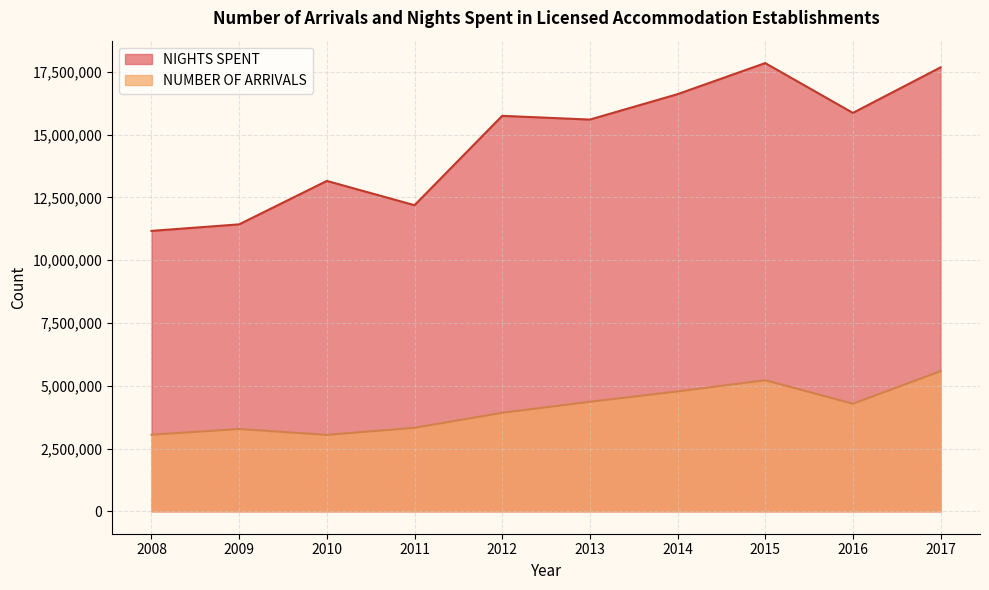

Which category has the lowest value across all series?

2010